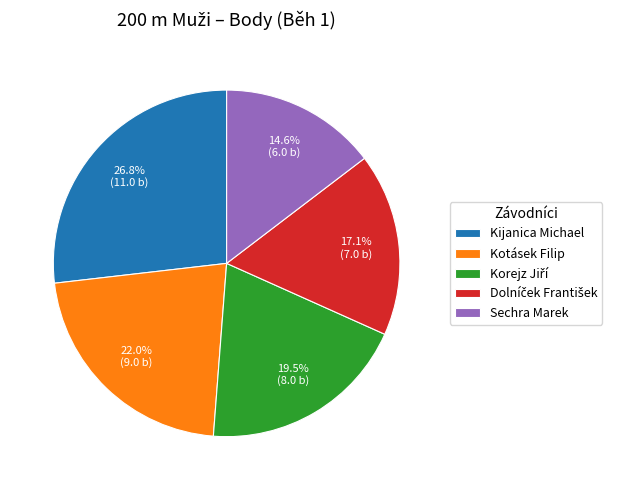

To the nearest percent, what is the difference between the largest and smallest slice percentages?

12%